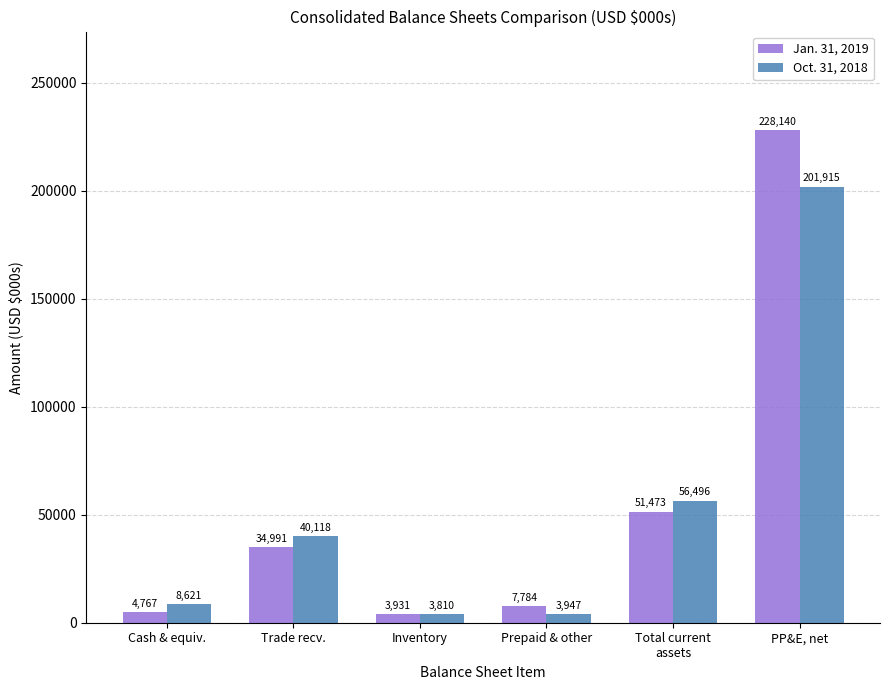

Reading right to left, what are all the values shown in this chart?

Jan. 31, 2019: PP&E, net=228140	Total current
assets=51473	Prepaid & other=7784	Inventory=3931	Trade recv.=34991	Cash & equiv.=4767
Oct. 31, 2018: PP&E, net=201915	Total current
assets=56496	Prepaid & other=3947	Inventory=3810	Trade recv.=40118	Cash & equiv.=8621